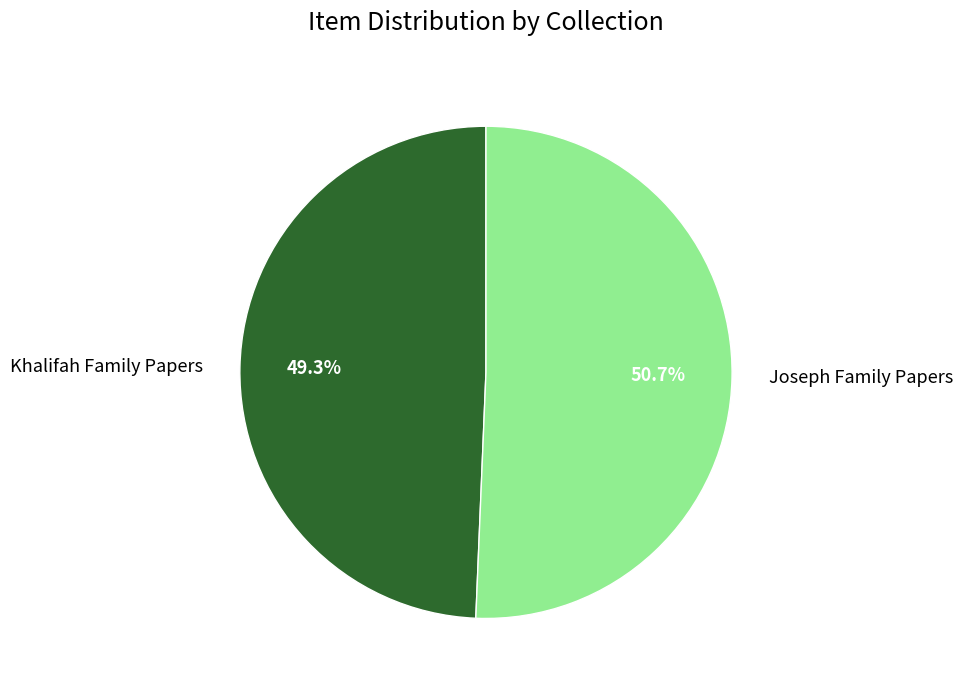

How many slices are in this pie chart?

2